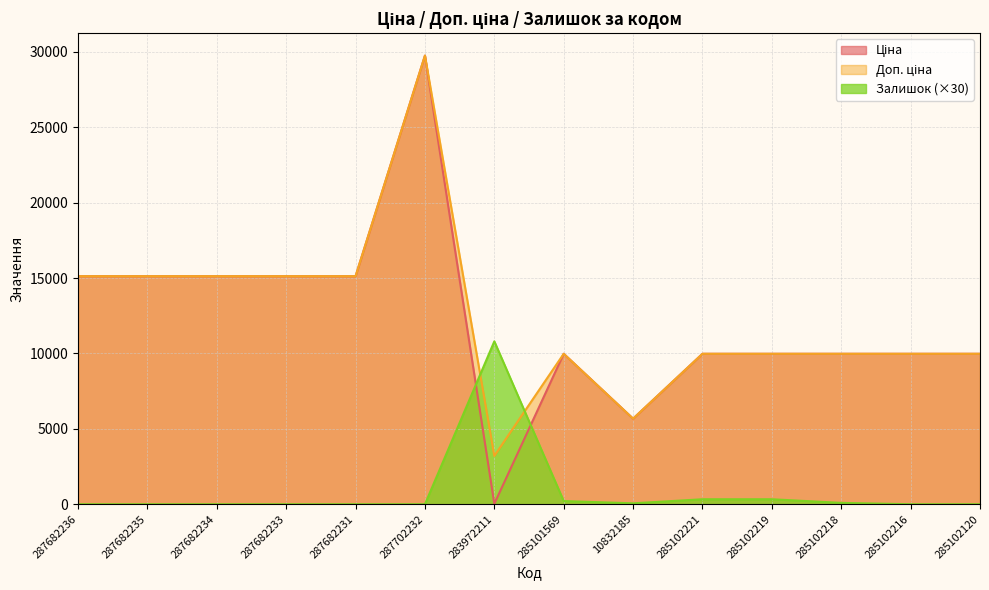

What is the label of the 12th point from the left?

285102218